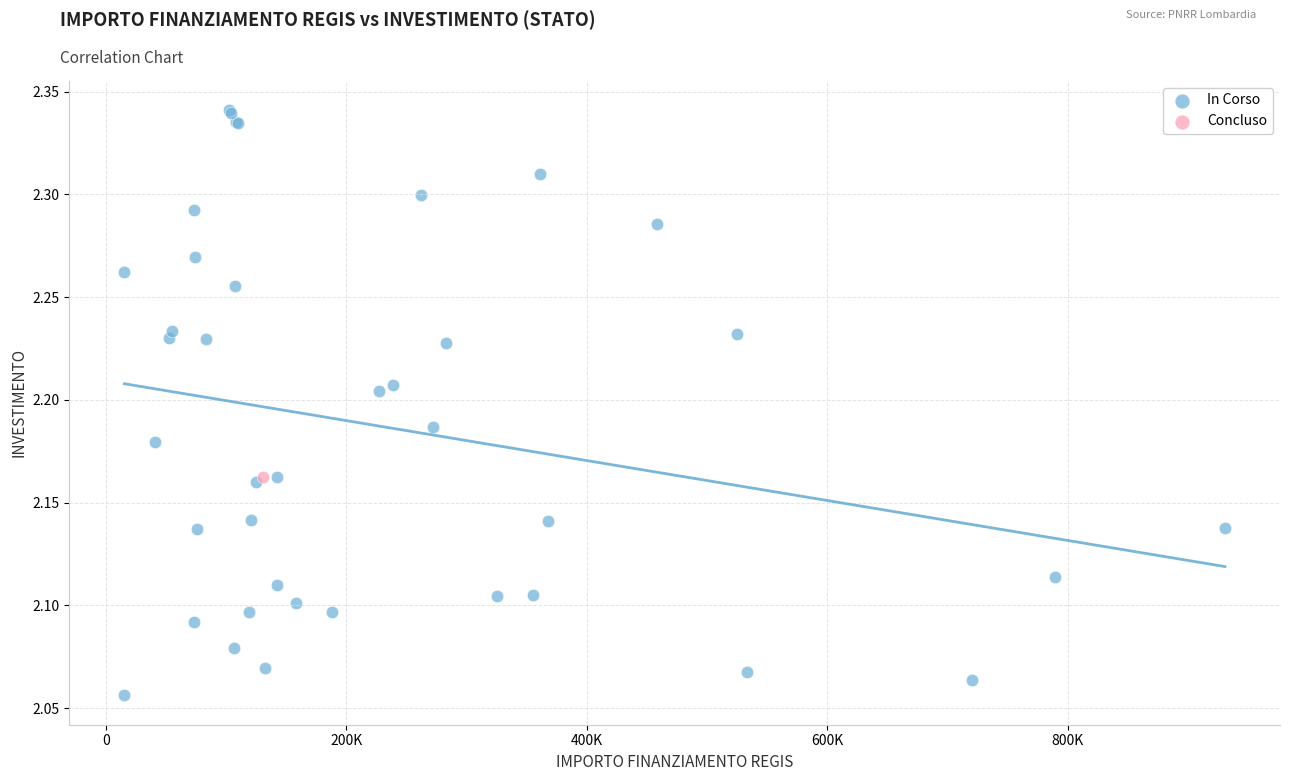

What are all the series names shown in the legend?

In Corso, Concluso